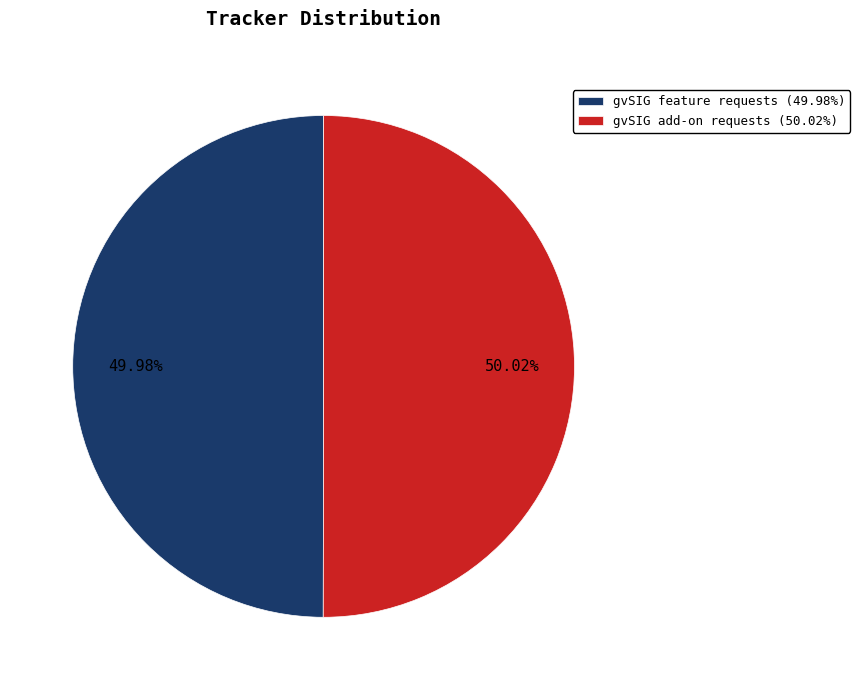

Count the number of slices in the pie.

2